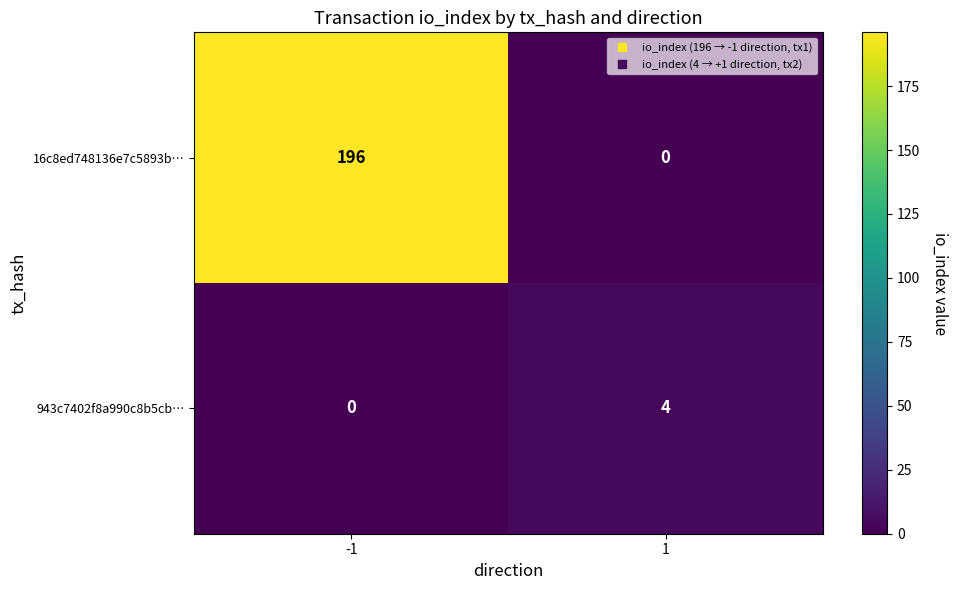

At -1, list the series in order from smallest to largest.

943c7402f8a990c8b5cb…, 16c8ed748136e7c5893b…